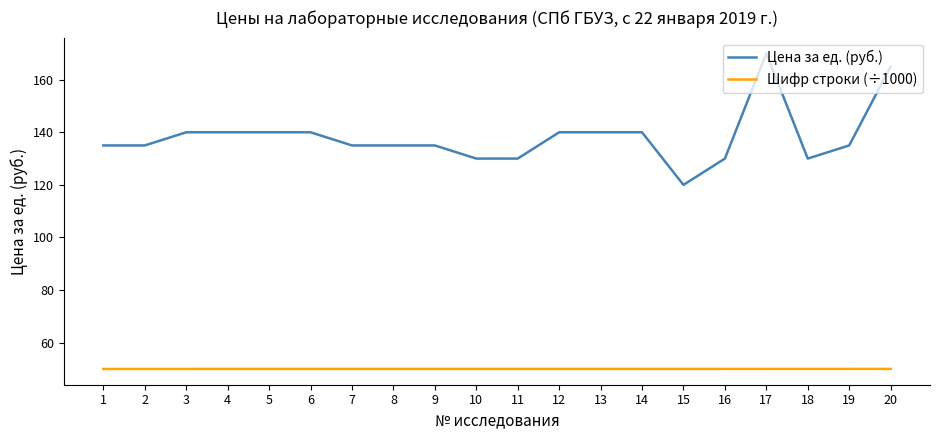

True or false: Цена за ед. (руб.) has more than 0 interior local peaks.

True